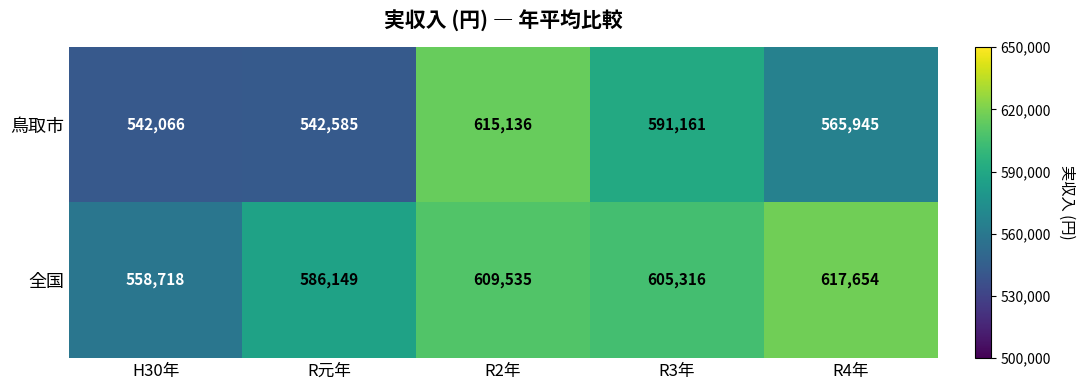

Which series has the largest total across all categories?

全国